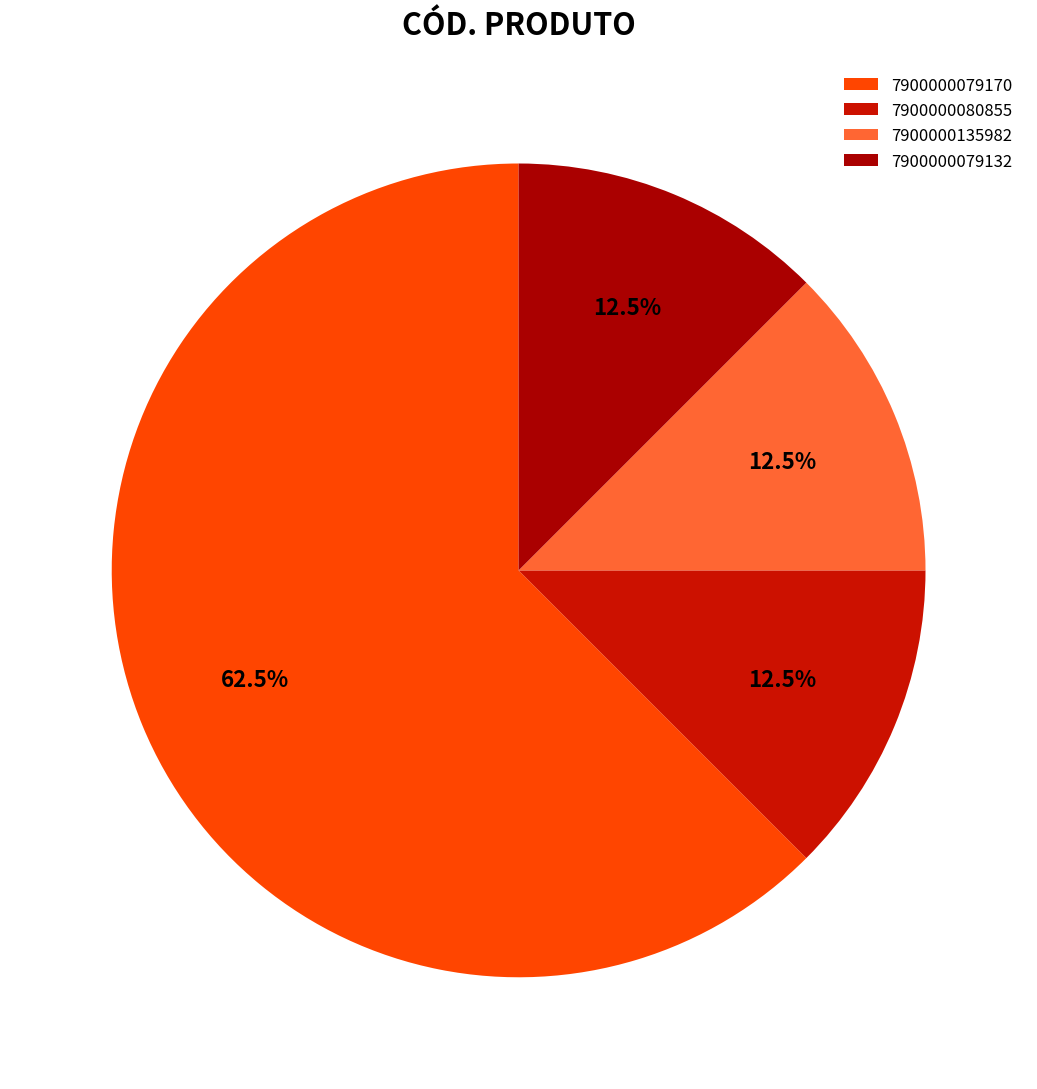

What percentage is the 7900000080855 slice, to the nearest percent?

12%